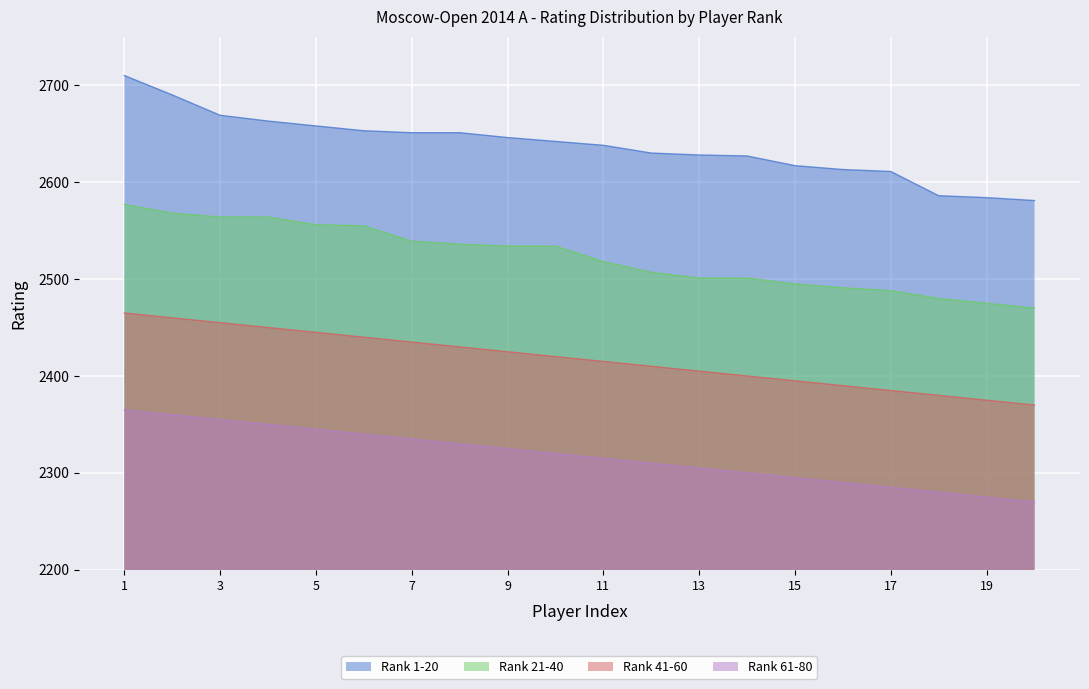

Where does the Rank 61-80 series first go above 2320?

1